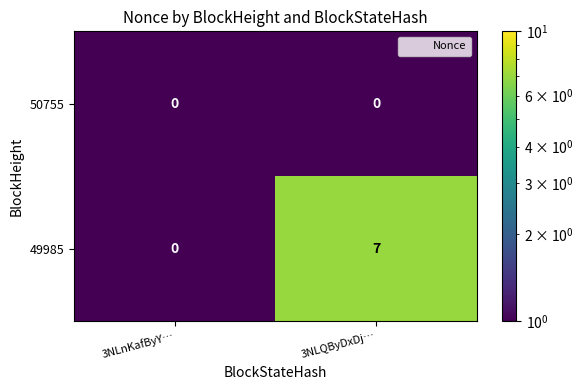

What is the maximum value shown in the chart?

7